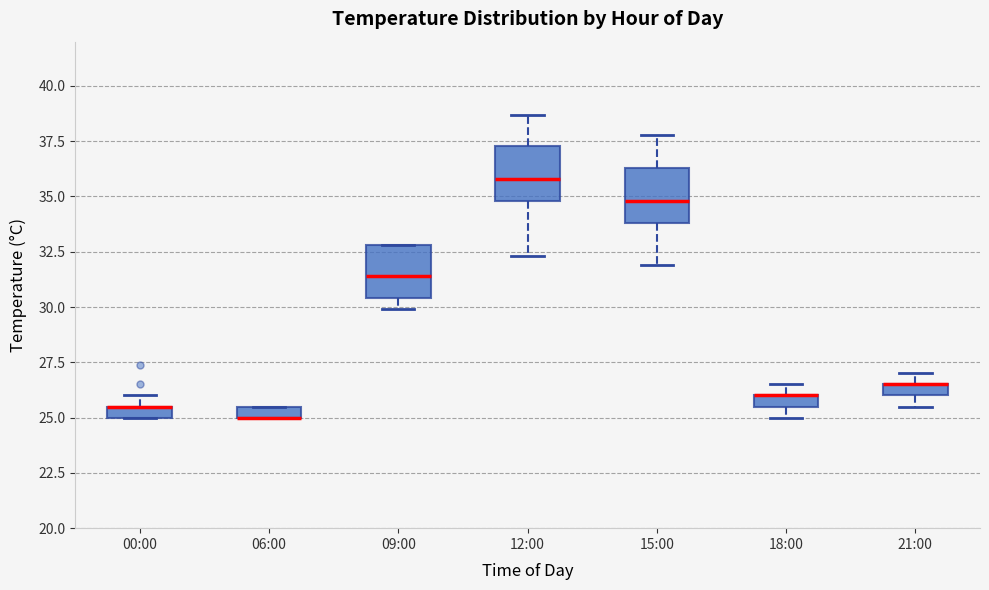

Where is the lower edge of the box for 21:00 on the y-axis? The values are not printed on the chart, so give them approximately, as read against the axis.

26.0